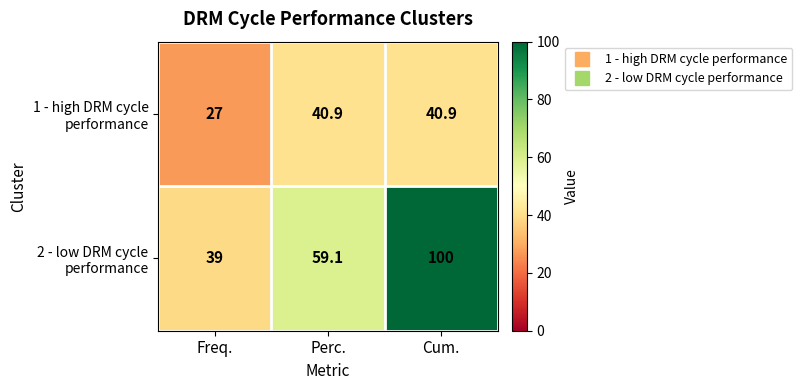

The 1 - high DRM cycle performance series shows 6.9 at Freq.. True or false?

False